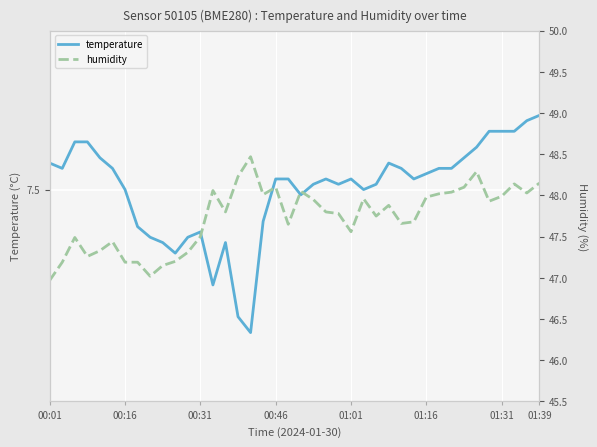

Is it true that temperature equals 7.6 at 34?

True